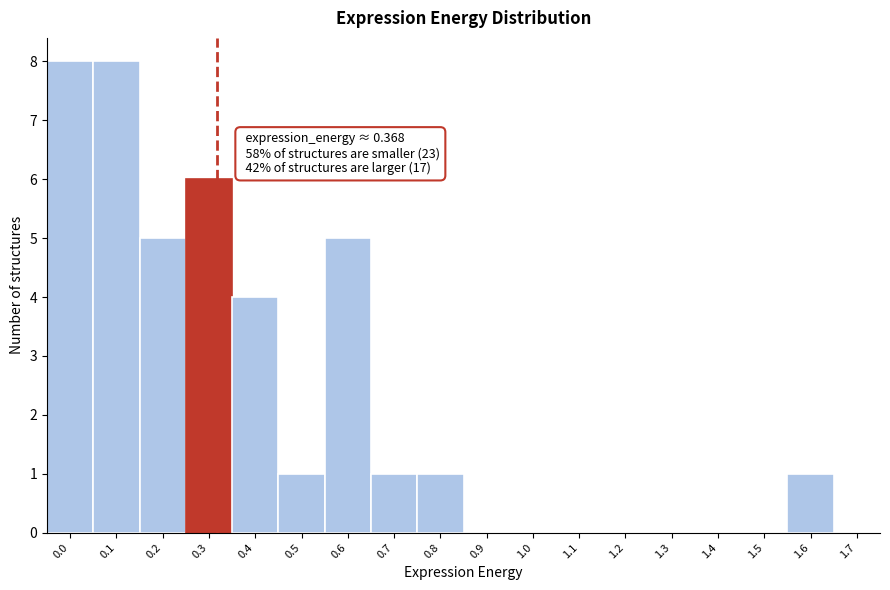

Reading left to right, transcribe all the data shown in this chart.

0.0=8	0.1=8	0.2=5	0.3=6	0.4=4	0.5=1	0.6=5	0.7=1	0.8=1	0.9=0	1.0=0	1.1=0	1.2=0	1.3=0	1.4=0	1.5=0	1.6=1	1.7=0